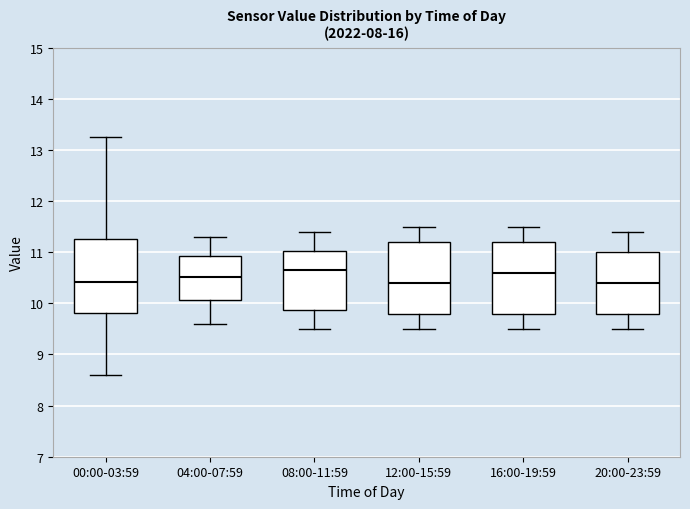

Where does the median line of the box for 16:00-19:59 sit on the y-axis? The values are not printed on the chart, so give them approximately, as read against the axis.

10.6